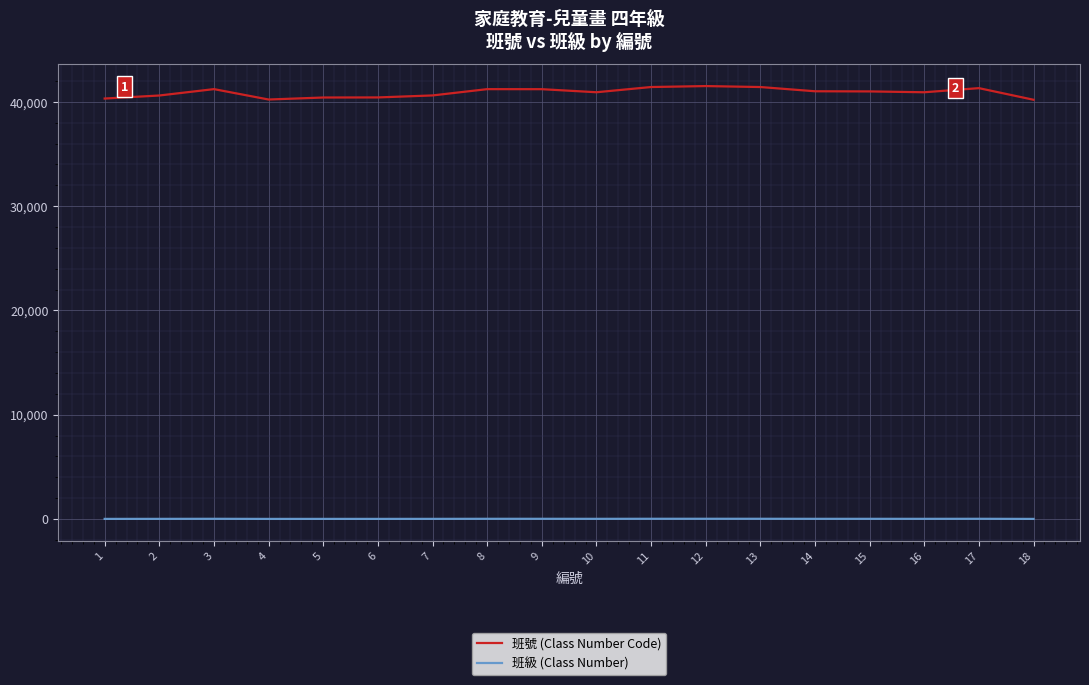

True or false: 班號 (Class Number Code) has a value of 40418 at 5.

True